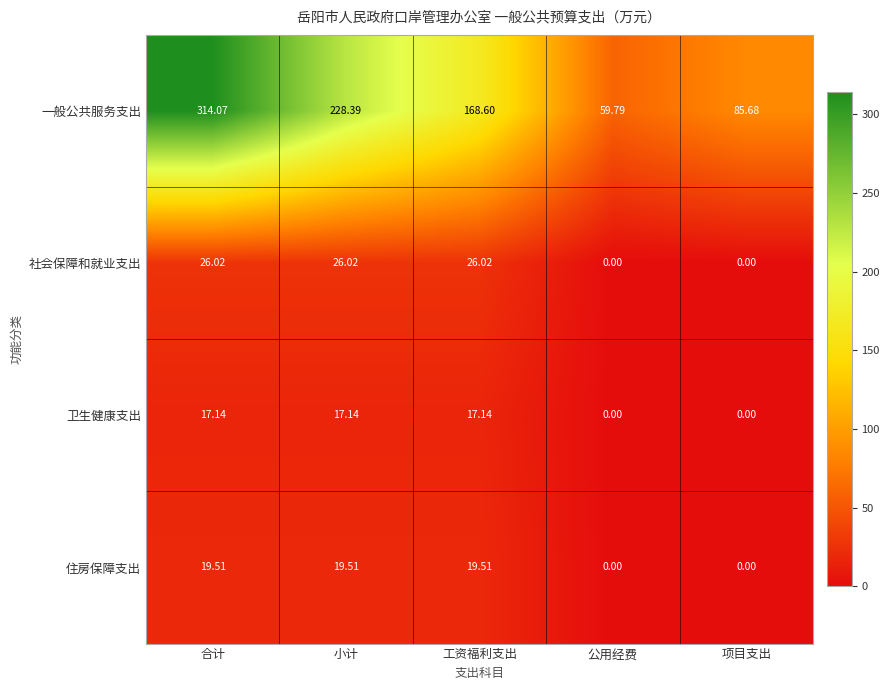

Count the number of categories in the chart.

5